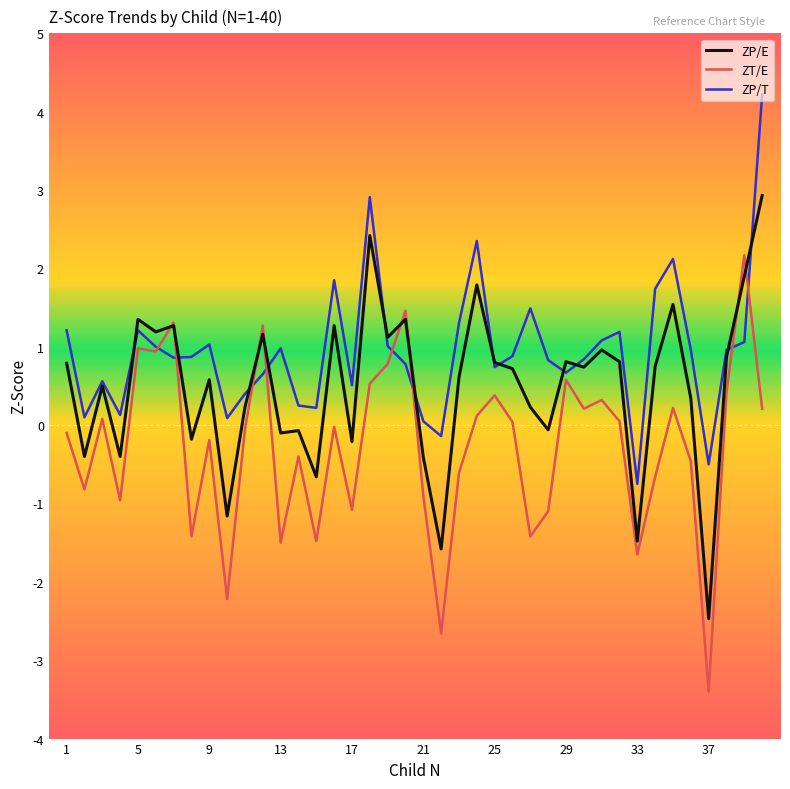

List the series in order of their overall mean, lowest first.

ZT/E, ZP/E, ZP/T